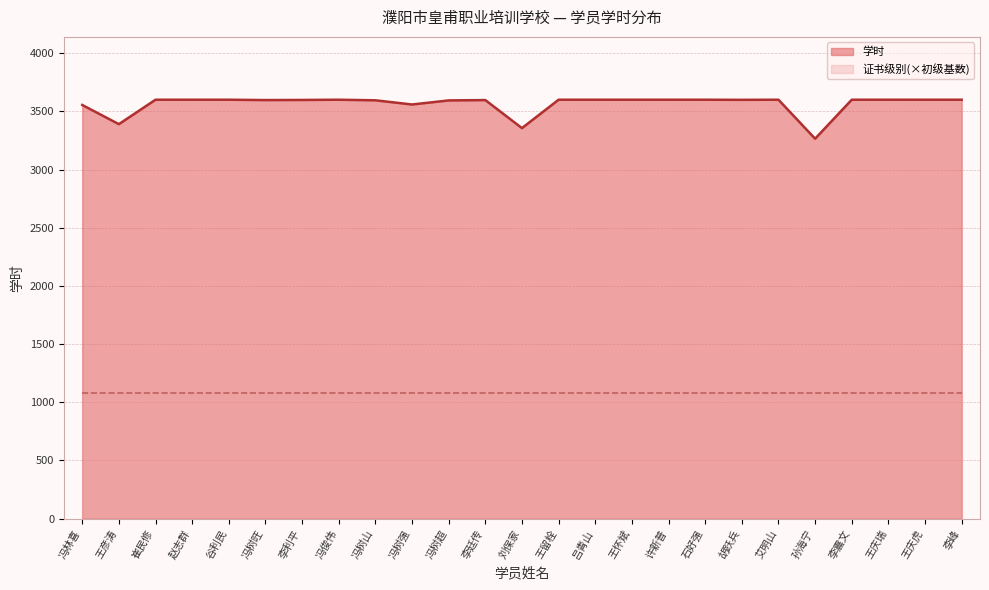

What is the label of the 24th point from the left?

王庆虎